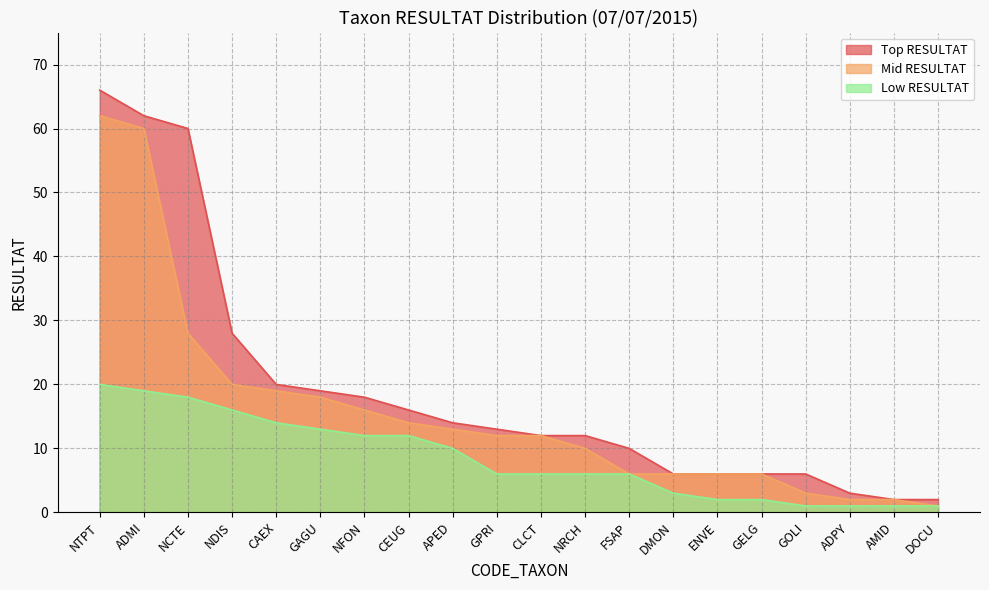

Between GOLI and NDIS, which is larger?

NDIS